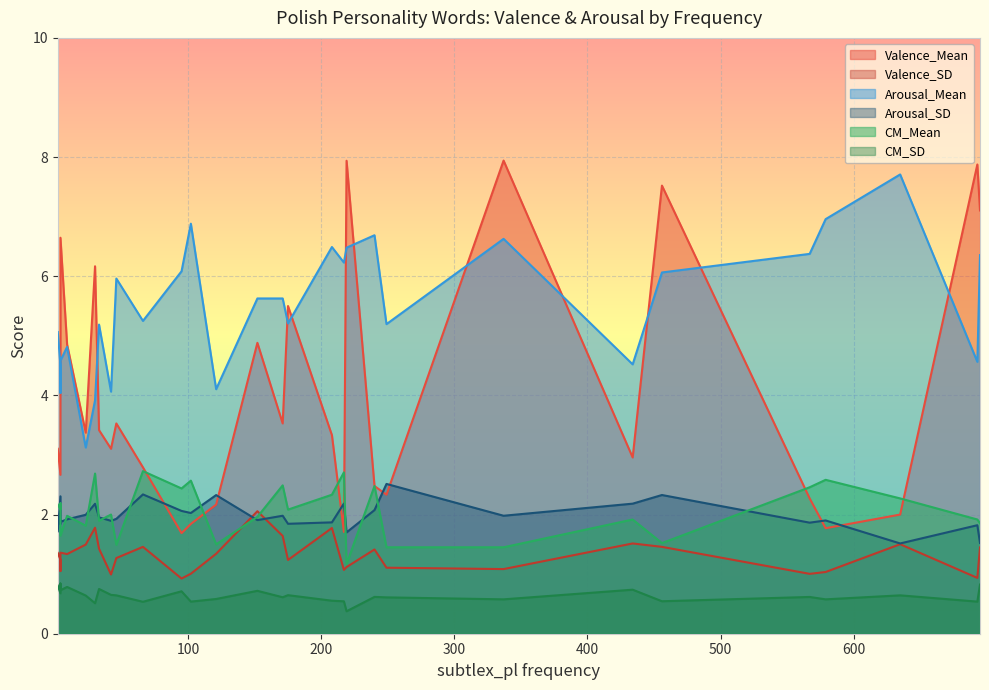

What is the highest value of the Arousal_SD series?

2.5